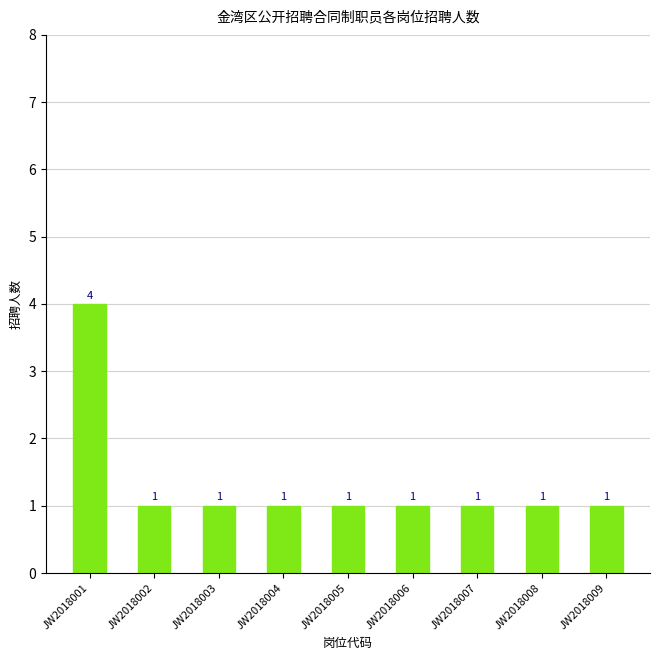

What is the difference between the maximum and minimum values?

3